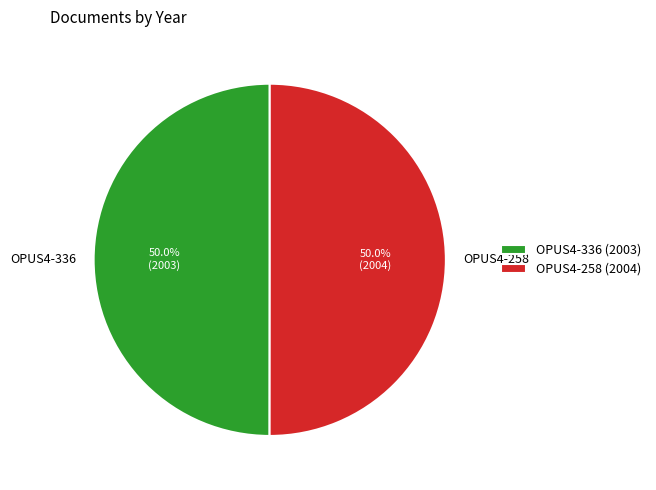

To the nearest percent, what portion does OPUS4-336 represent?

50%